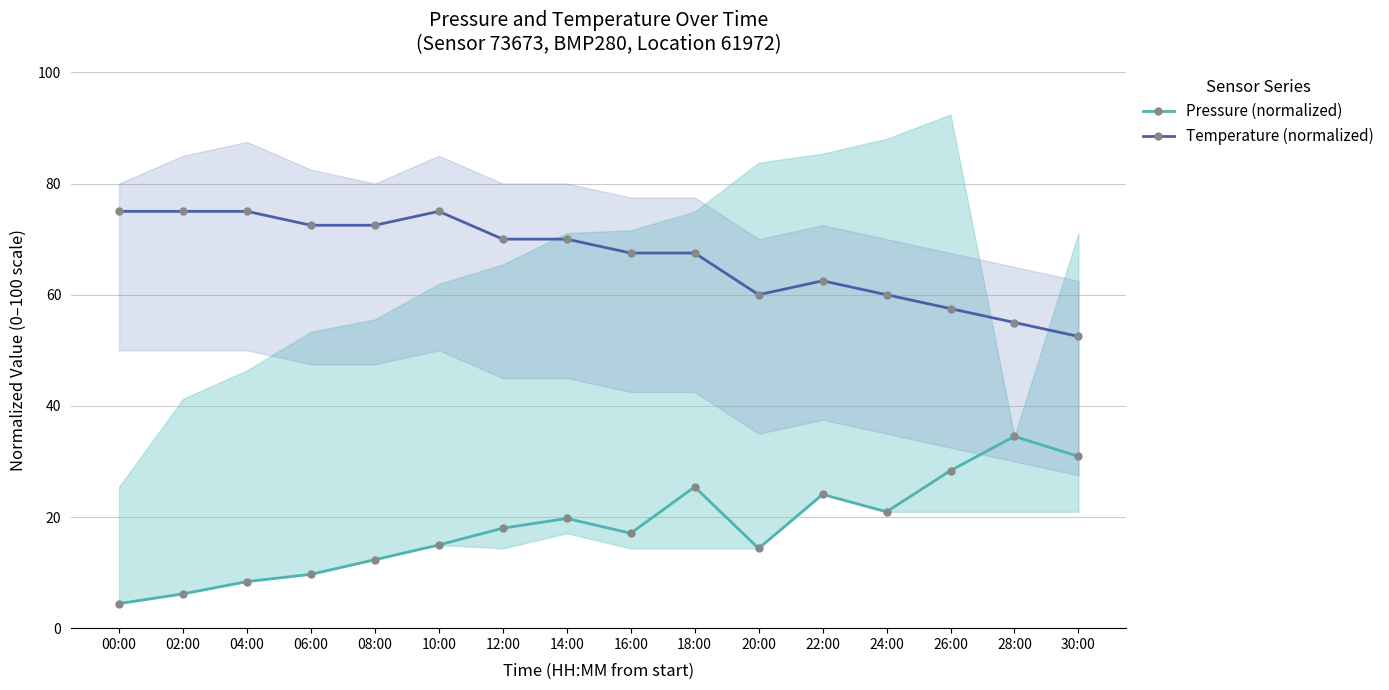

At which category does Temperature (normalized) reach its first local valley?

20:00